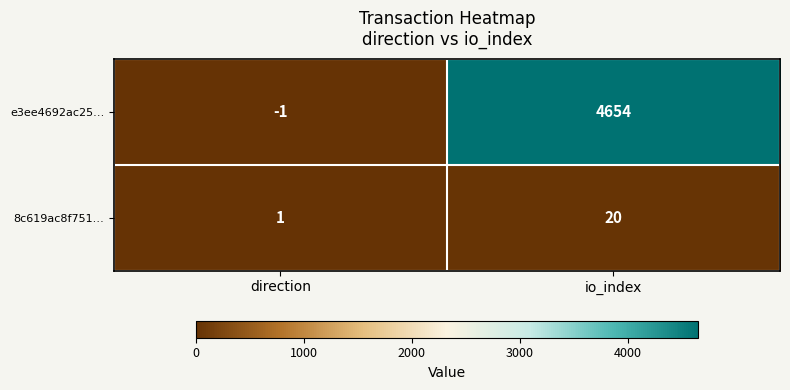

What is the sum of the 8c619ac8f751… values at io_index and direction?

21